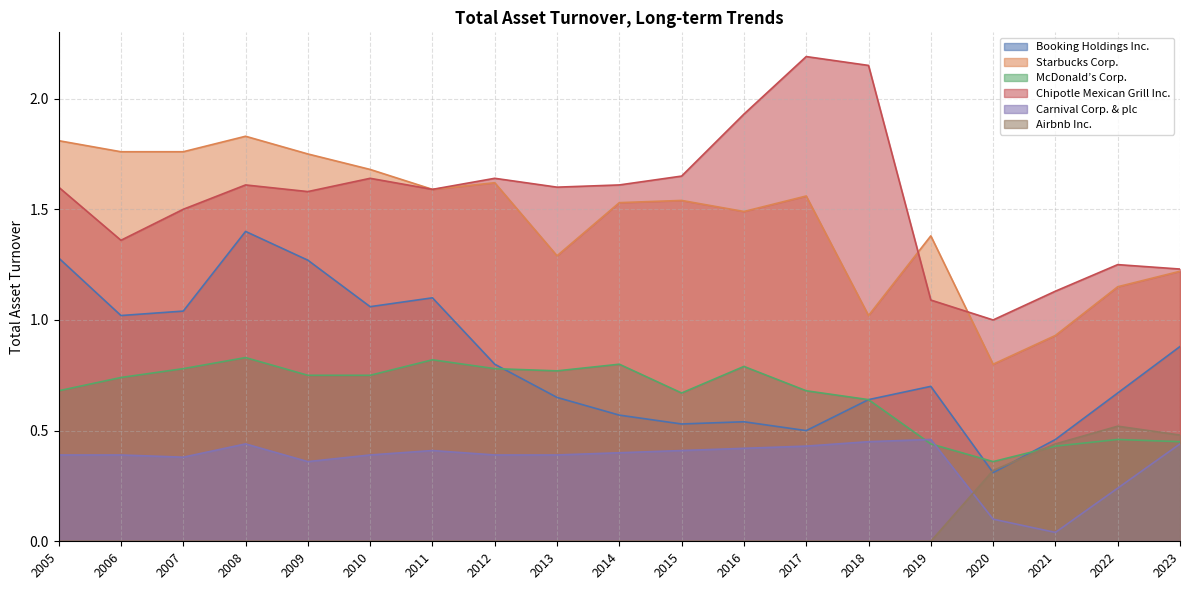

What is the maximum value for McDonald’s Corp.?

0.8